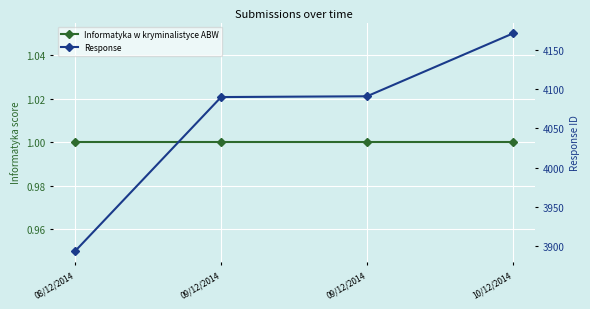

True or false: Informatyka w kryminalistyce ABW and Response cross at least once.

False